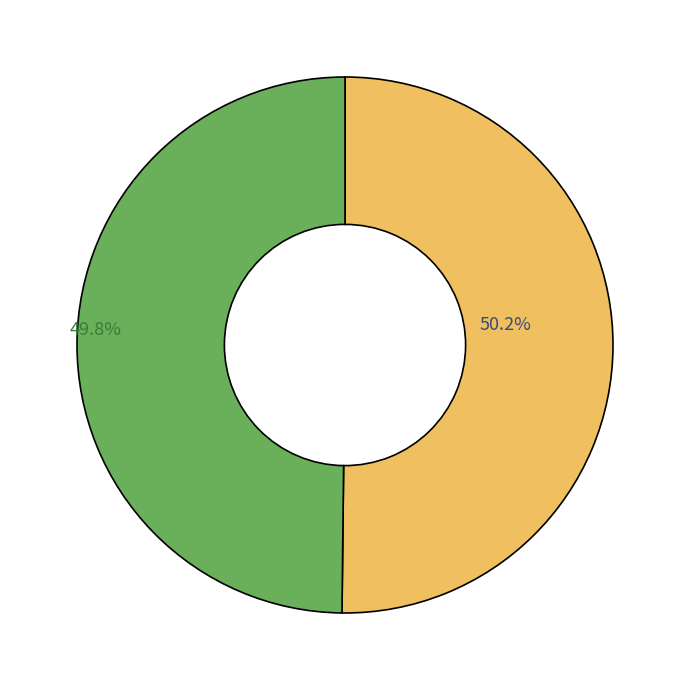

Does any single category account for the majority?

Yes